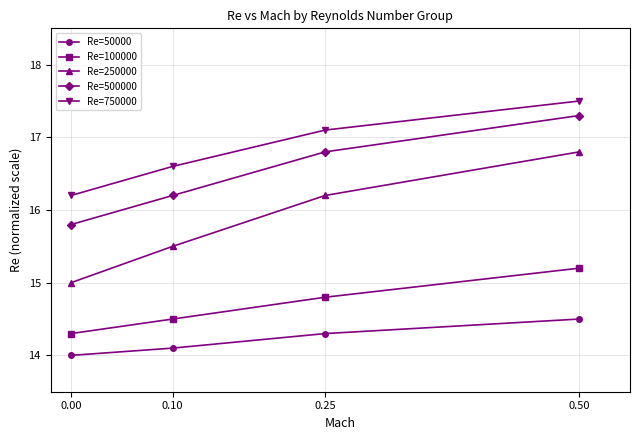

List the series in order of their peak value, highest first.

Re=750000, Re=500000, Re=250000, Re=100000, Re=50000